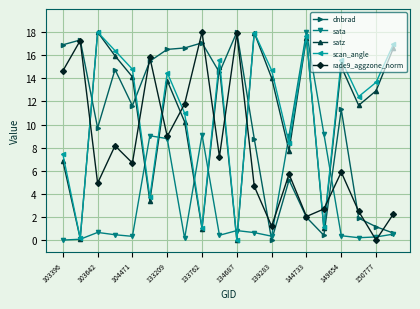

True or false: scan_angle has more than 1 interior local peaks.

True